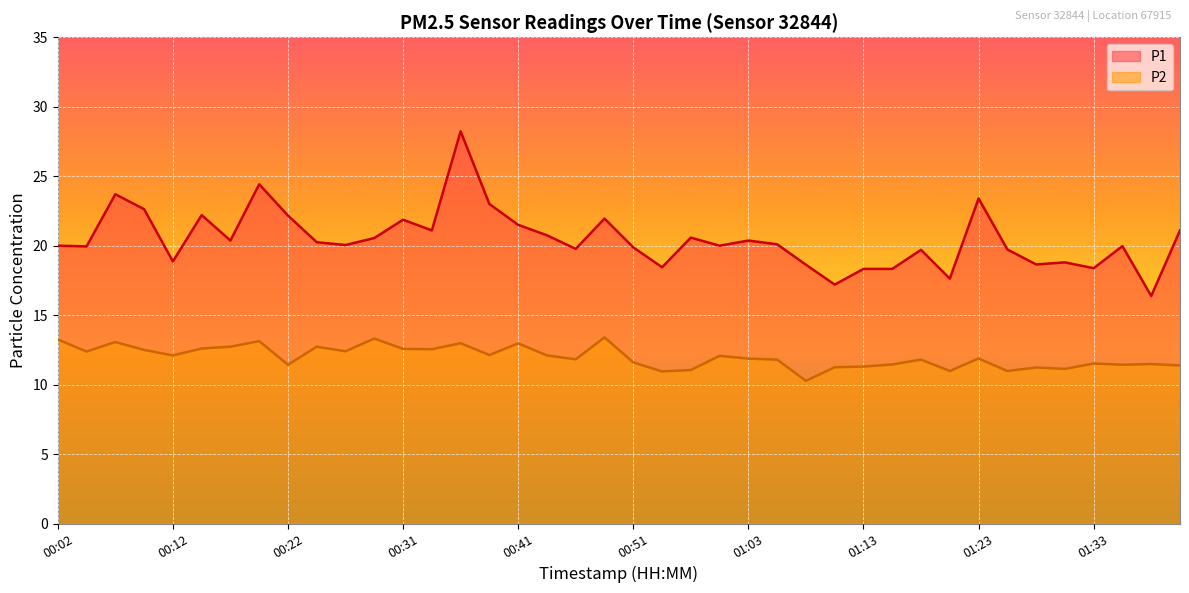

Does the chart display data point markers on the line(s)?

No